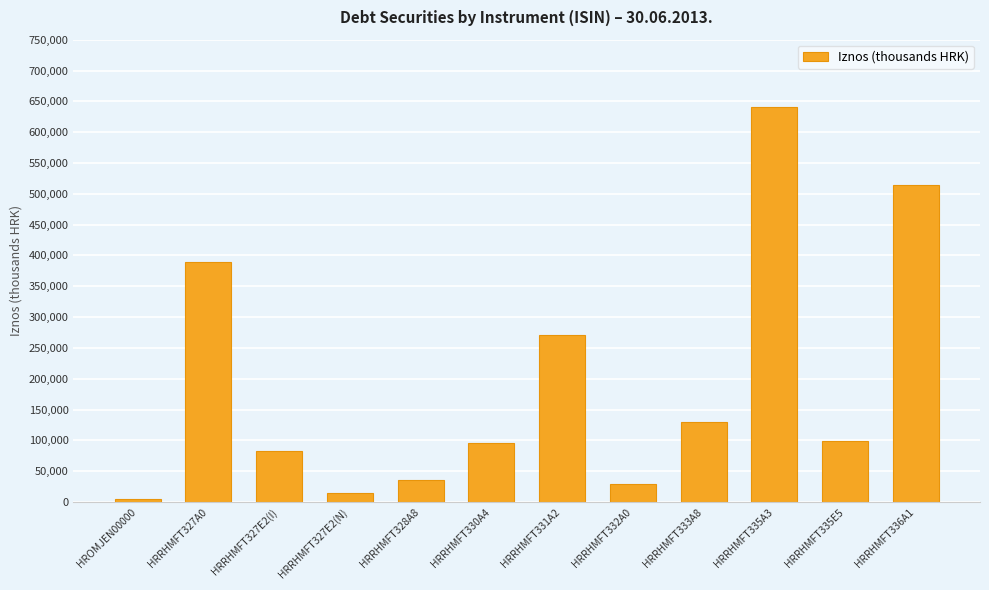

Where does the data first go above 98905?

HRRHMFT327A0